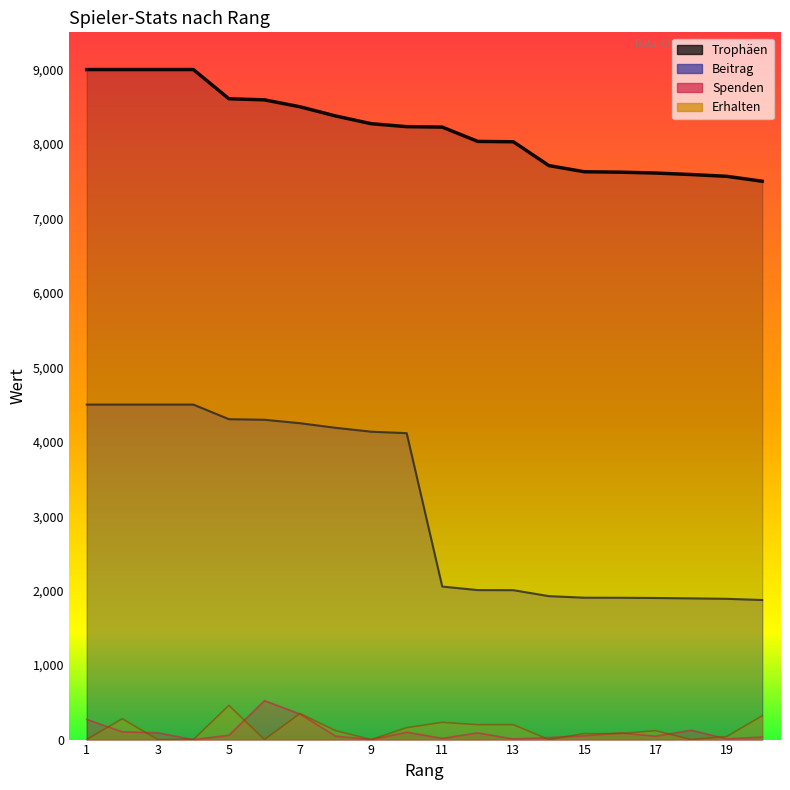

Where does the Beitrag series first go above 4116?

1